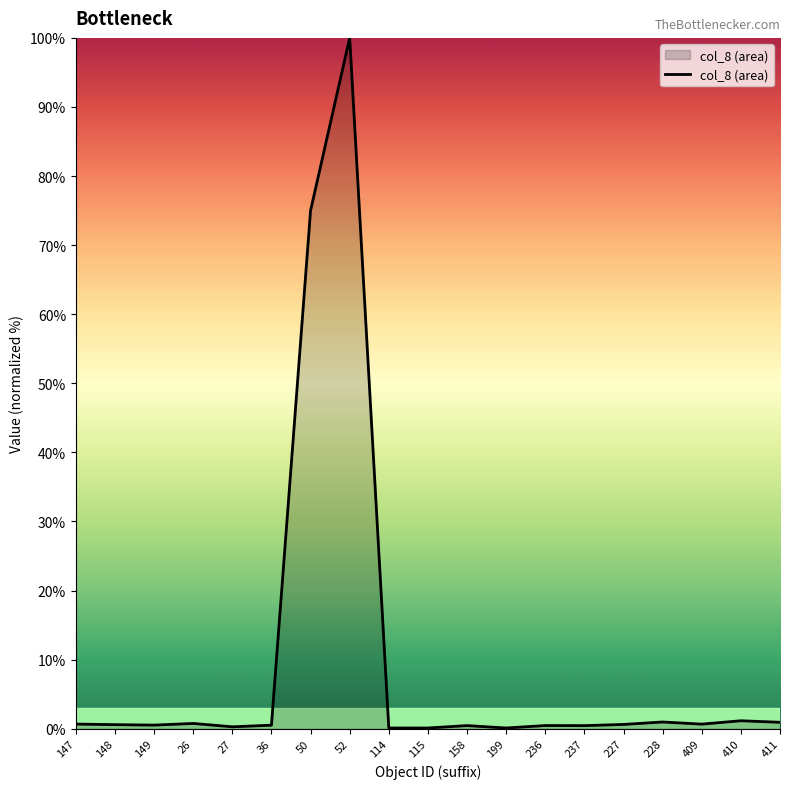

At which category does the chart reach its peak across all series?

52